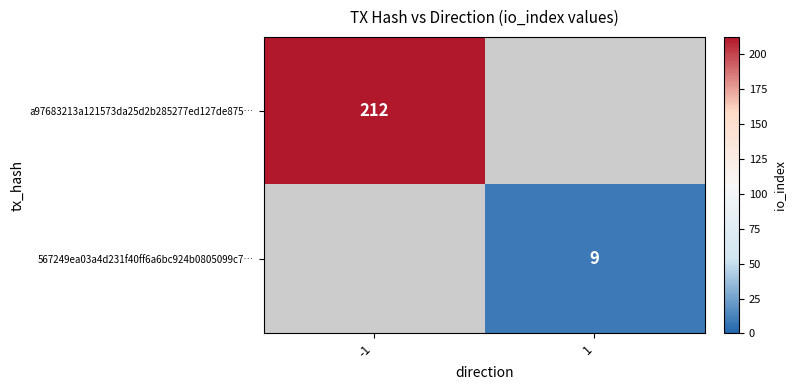

The value of a97683213a121573da25d2b285277ed127de875… at -1 is 212. True or false?

True